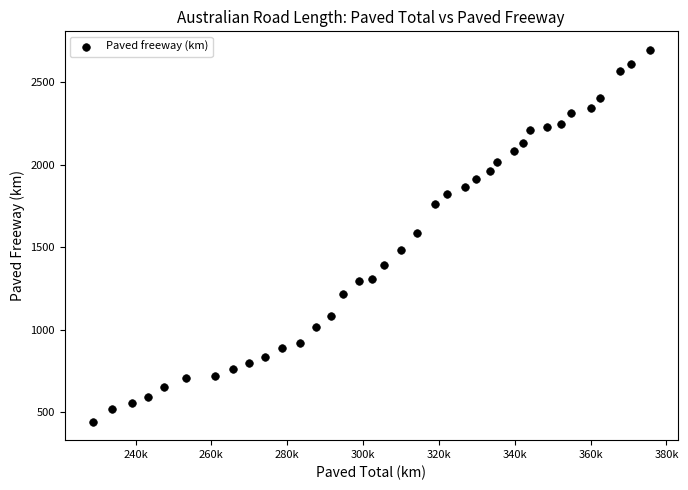

What is the range of X values (max minus min)?

146958.7